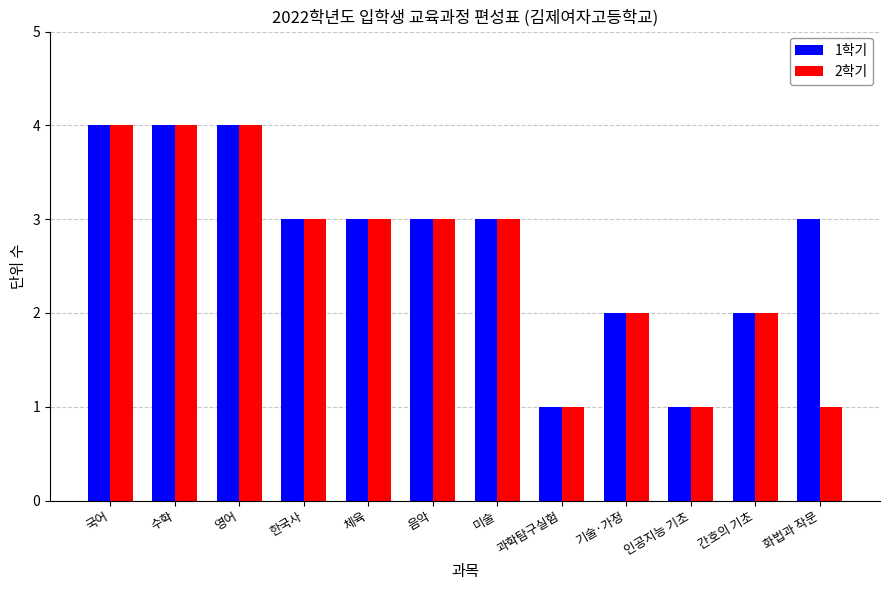

What position from the left is 간호의 기초?

11